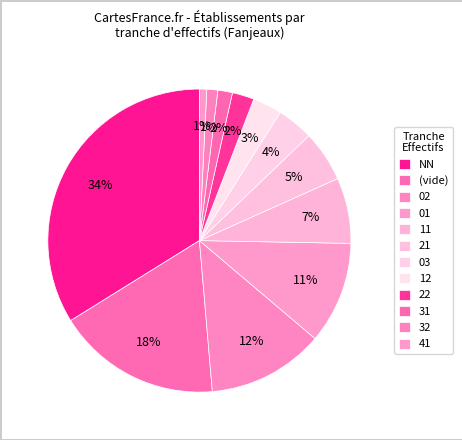

What percentage is the 21 slice, to the nearest percent?

5%